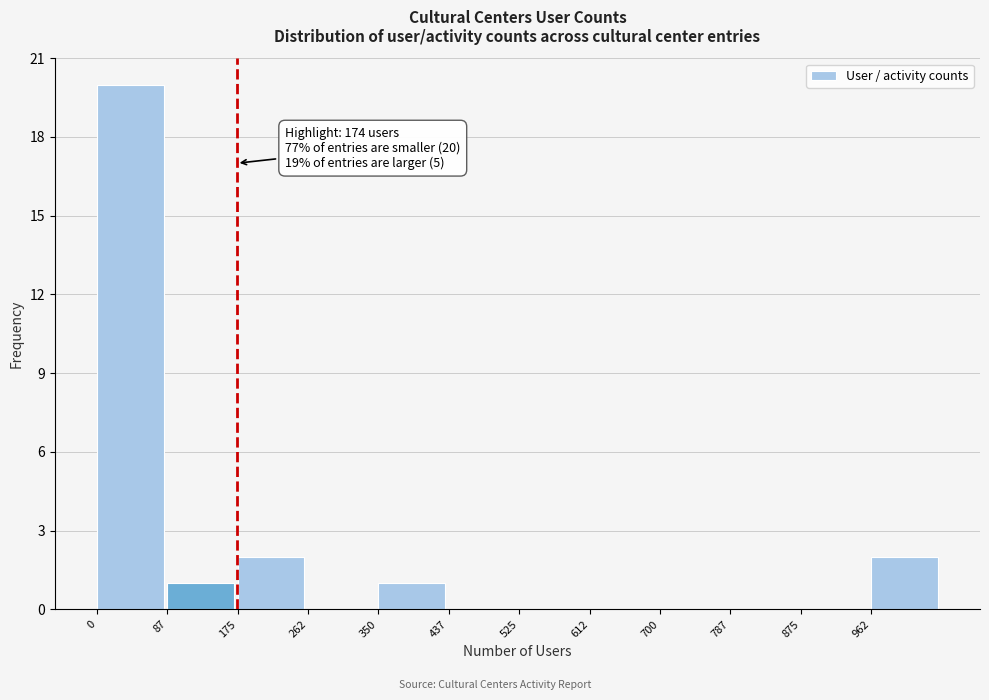

Over which range of the x-axis is the bar tallest?

0 to 90